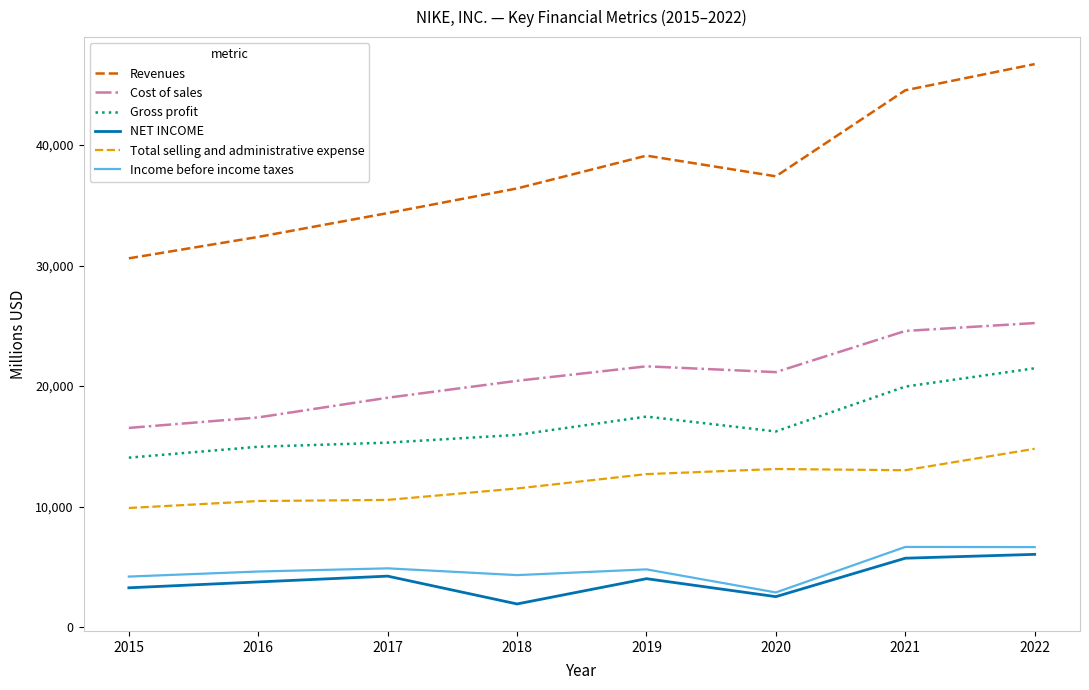

The Gross profit series shows 14067 at 2015. True or false?

True